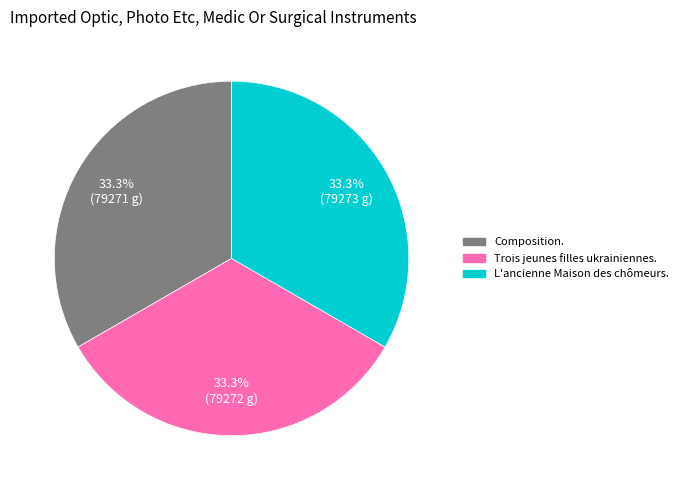

What is the ratio of the value at L'ancienne Maison des chômeurs. to the value at Composition.?

1.0